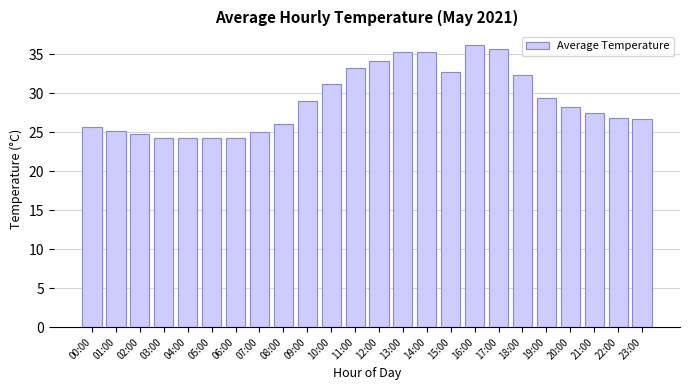

The chart shows a value of 52.9 at 16:00. True or false?

False